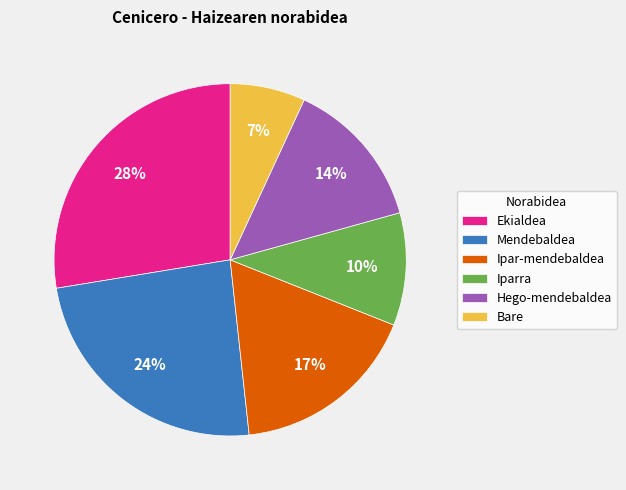

Which category has the biggest portion of the pie?

Ekialdea